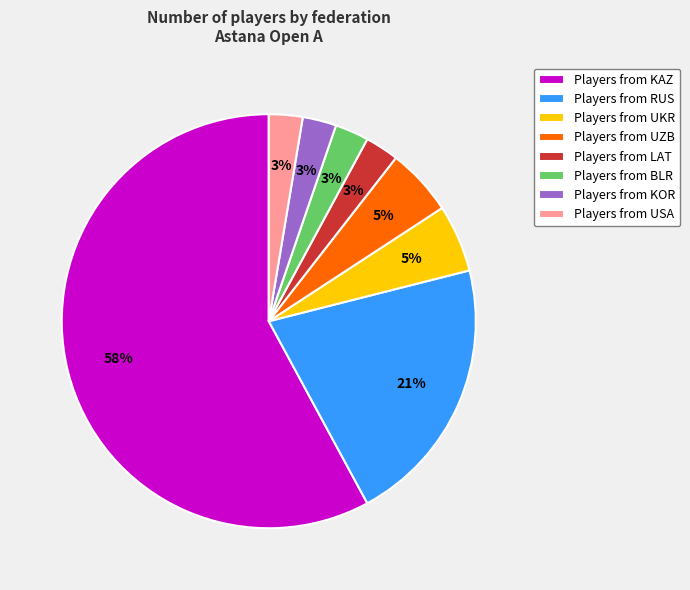

Between Players from KAZ and Players from UZB, which is larger?

Players from KAZ